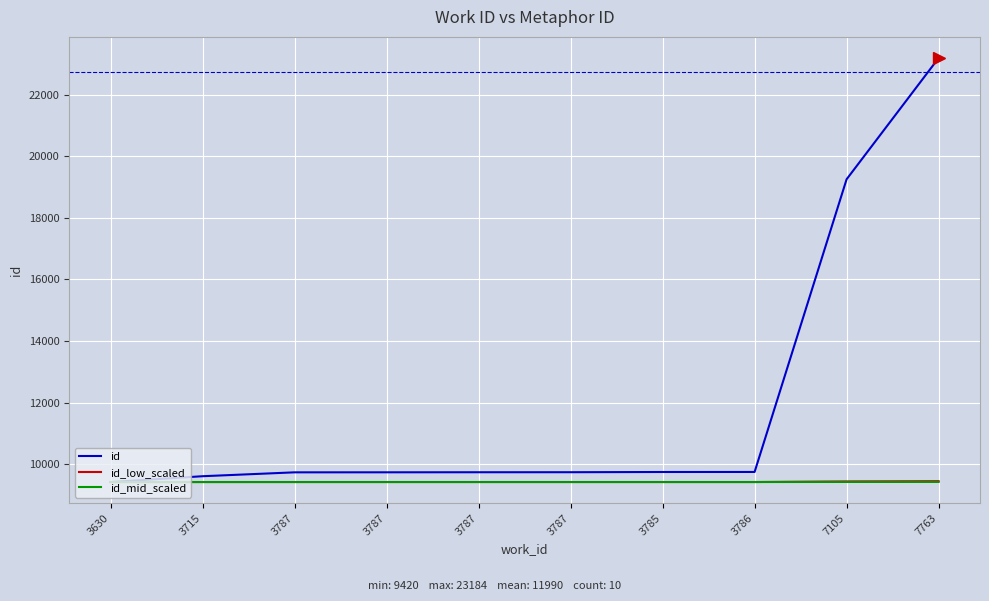

True or false: id and id_mid_scaled cross at least once.

False